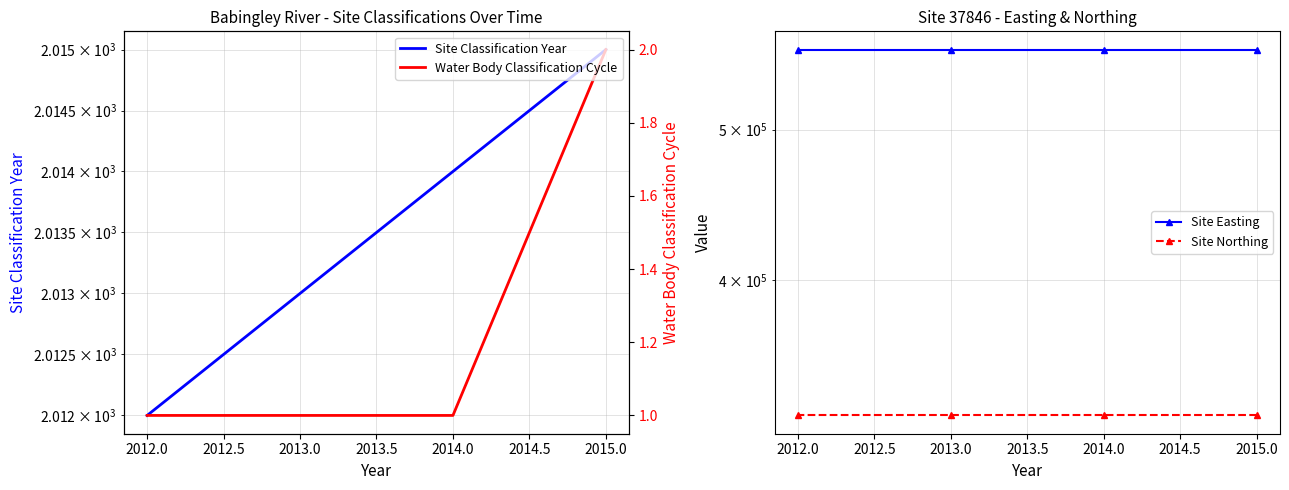

How many lines are shown in the chart?

4